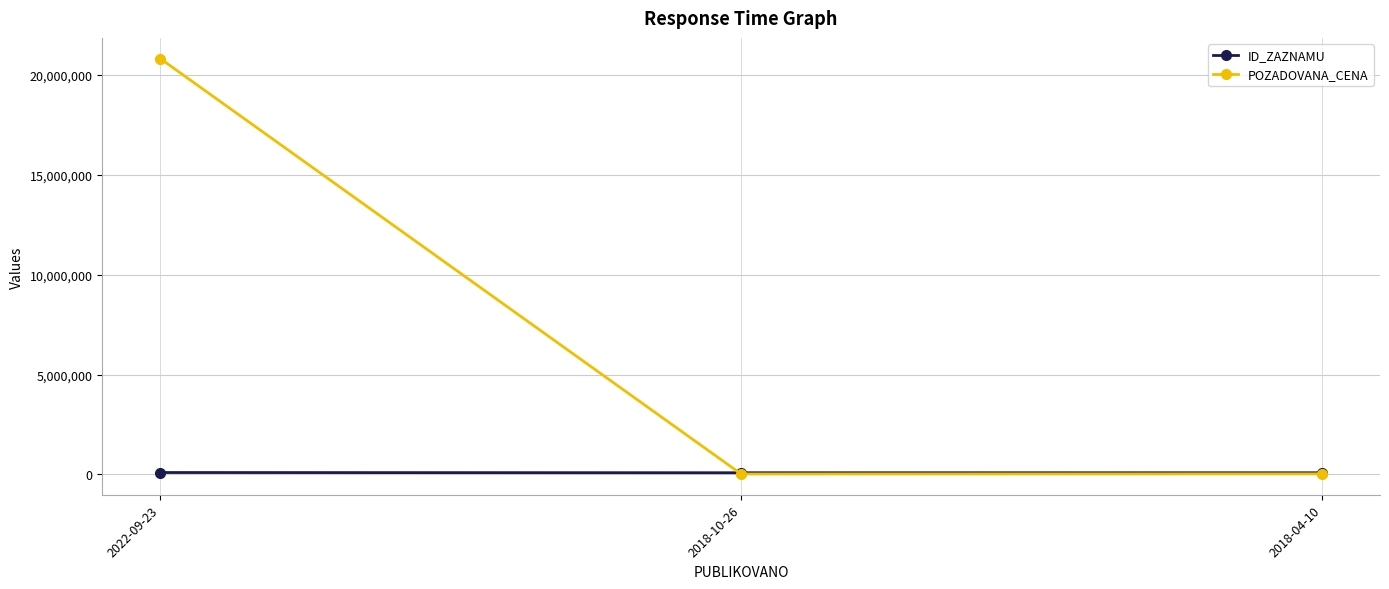

What is the difference between the second highest and minimum values in the ID_ZAZNAMU series?

1306